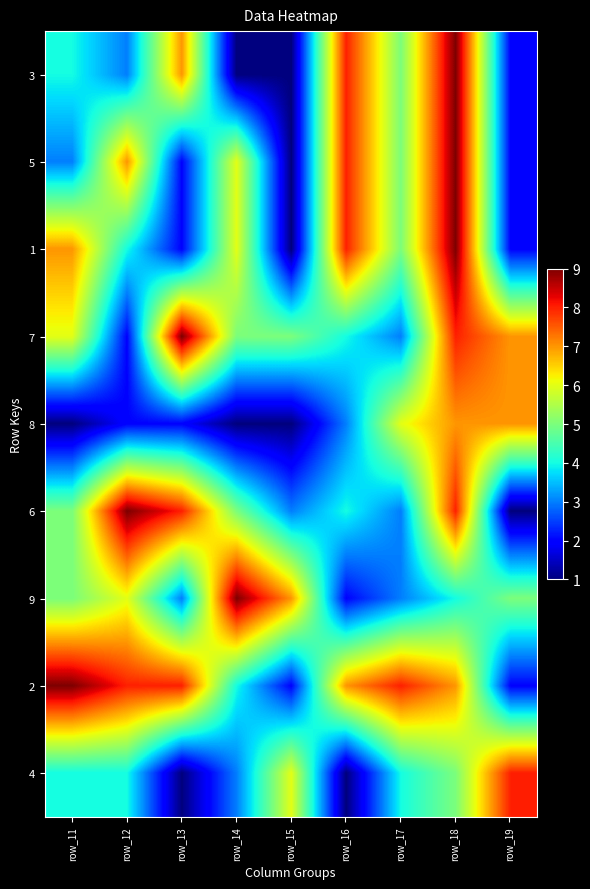

At which category is the sum across all series the highest?

row_18